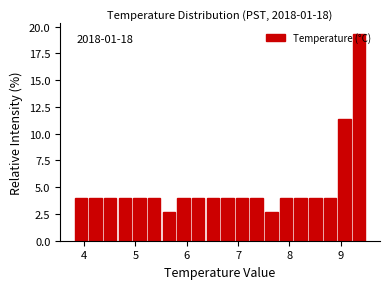

Around what value on the x-axis is the tallest bar? Give the approximate position of its centre, as read against the axis.

9.4